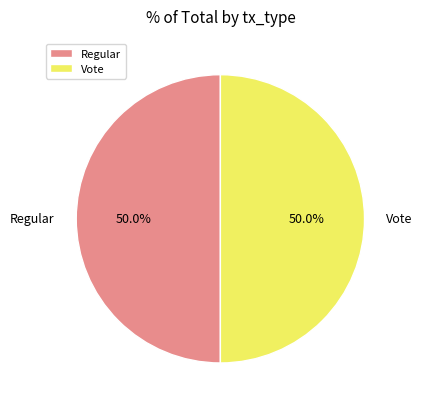

Do Regular and Vote together represent more than half of the pie?

Yes